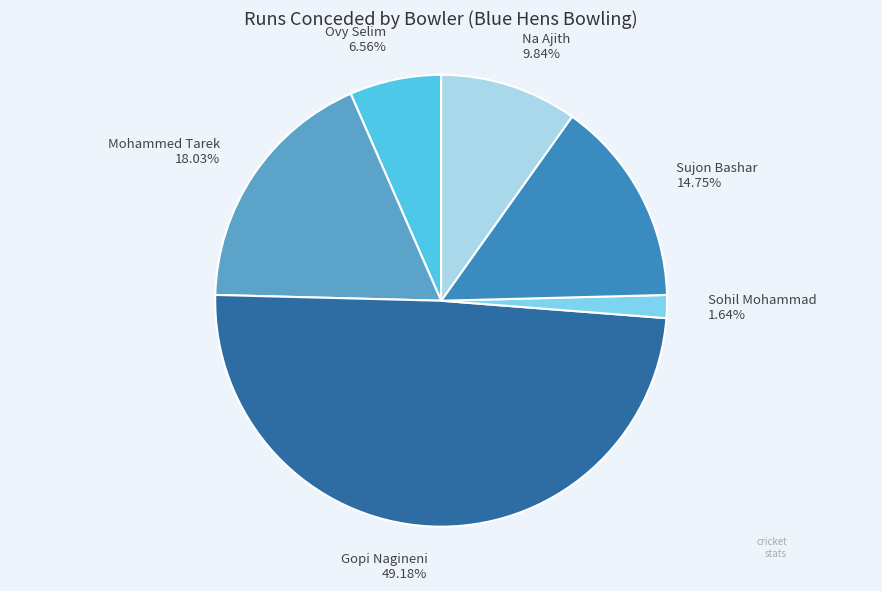

Between Gopi Nagineni 49.18% and Sohil Mohammad 1.64%, which is larger?

Gopi Nagineni 49.18%